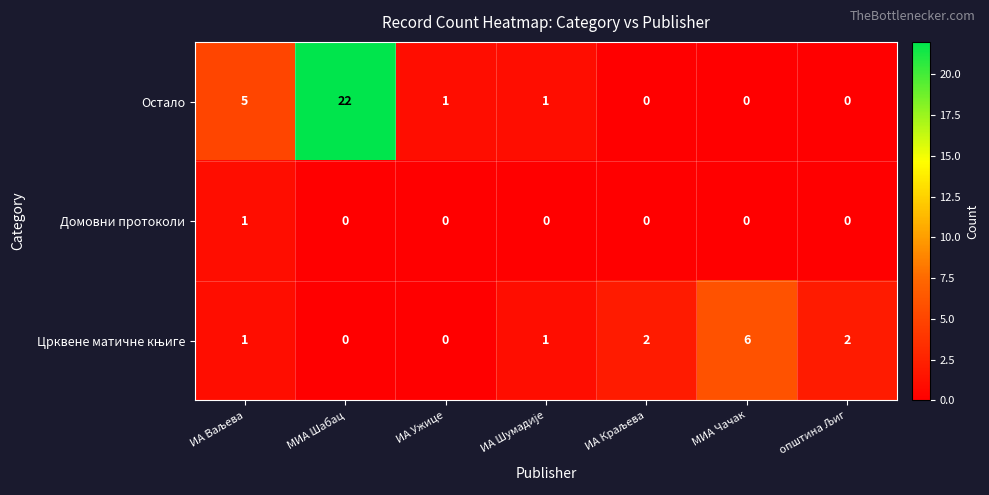

Count the number of data series in this chart.

3